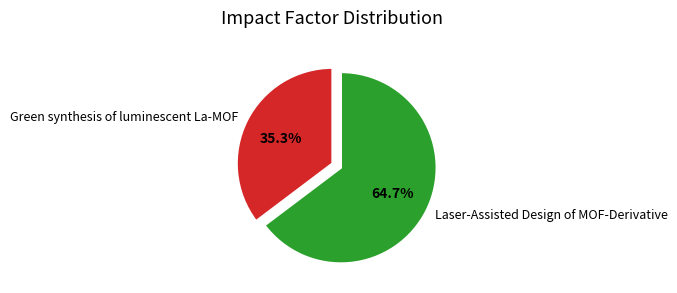

To the nearest percent, what portion does Laser-Assisted Design of MOF-Derivative represent?

65%